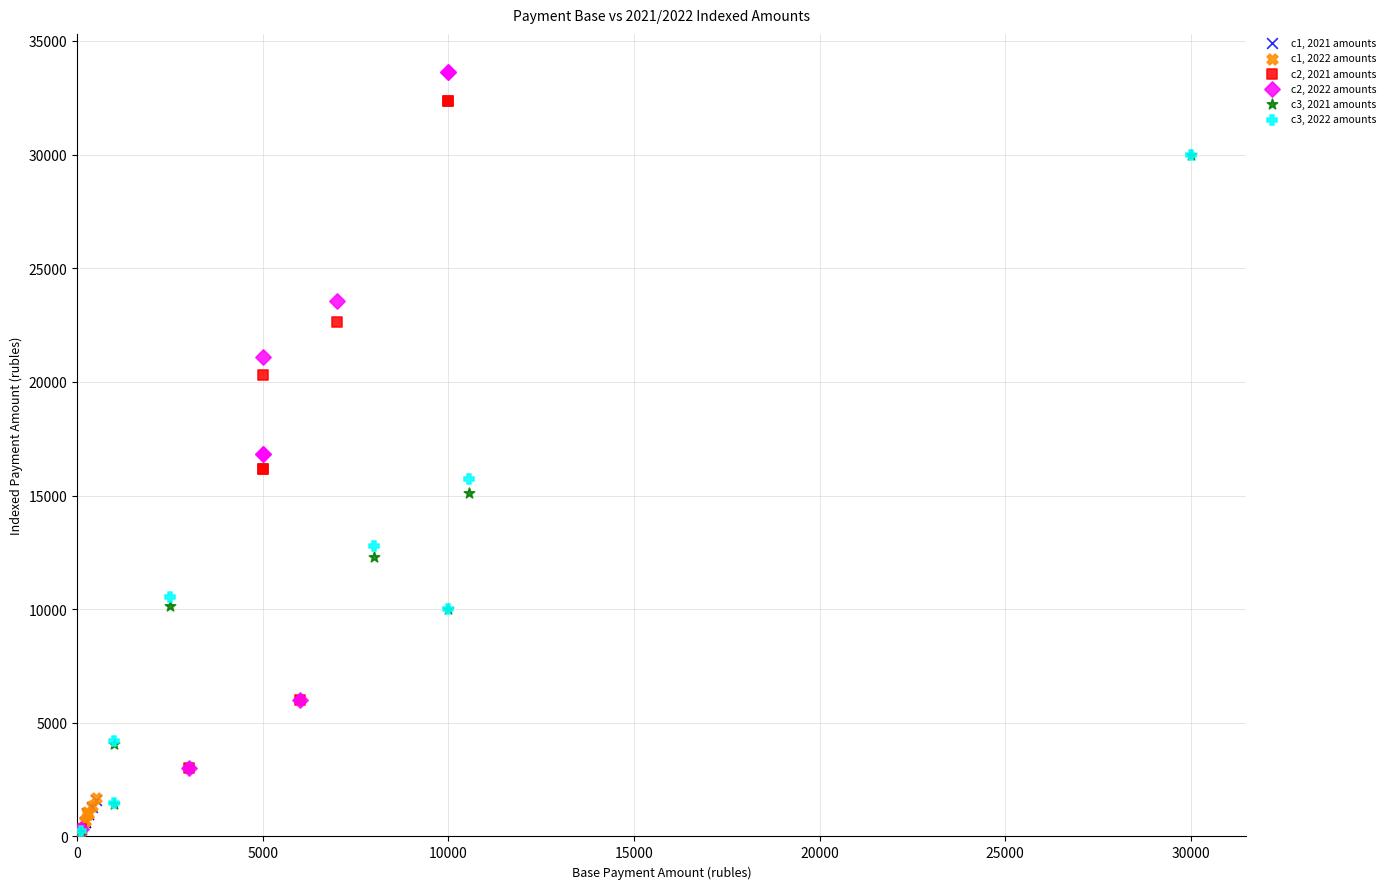

Which series contains the highest Y value?

c2, 2022 amounts